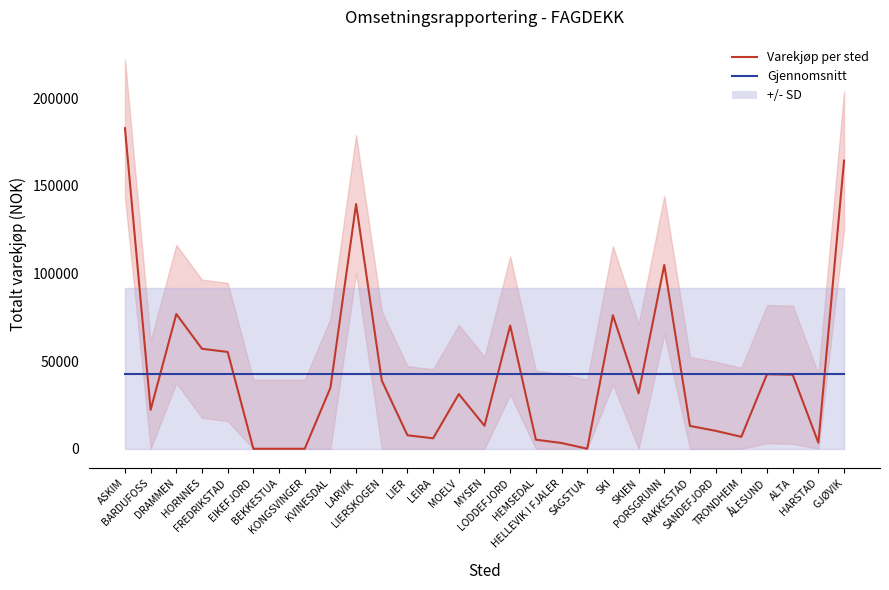

At how many categories does at least one series exceed 3093?

29